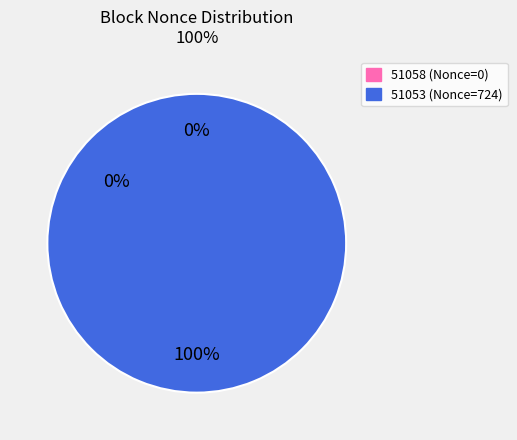

Which category has the smallest portion of the pie?

51058